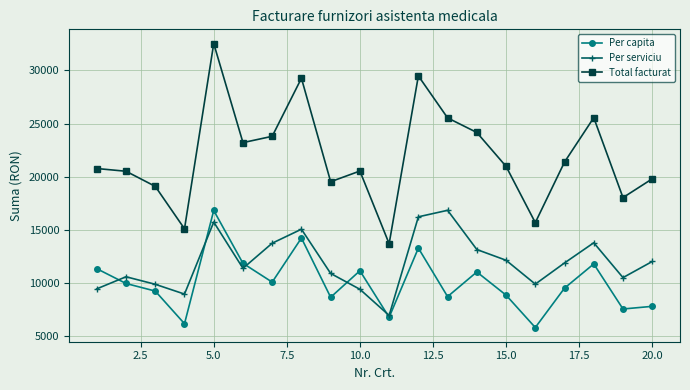

What is the average value of the Per capita series?

10017.9